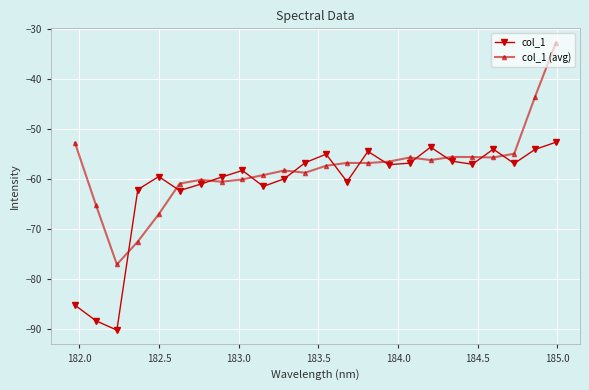

Which series has the largest total across all categories?

col_1 (avg)